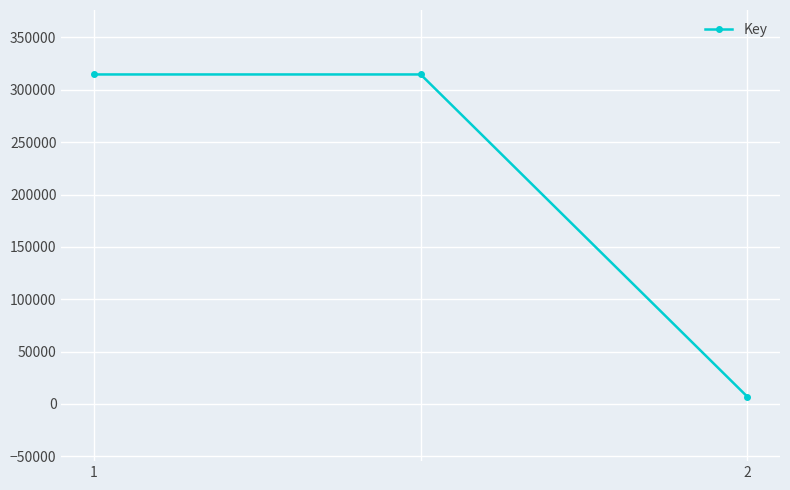

What is the greatest value displayed?

314619